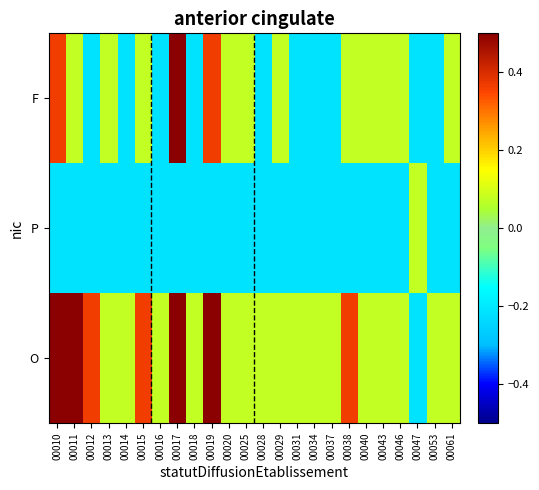

Rank the series at 00046 from highest to lowest value.

O, F, P